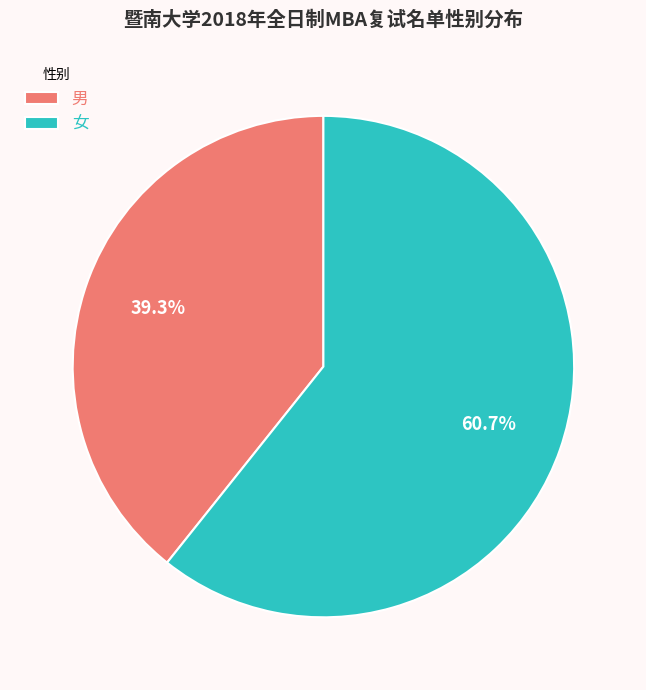

Is there a majority slice in this chart?

Yes